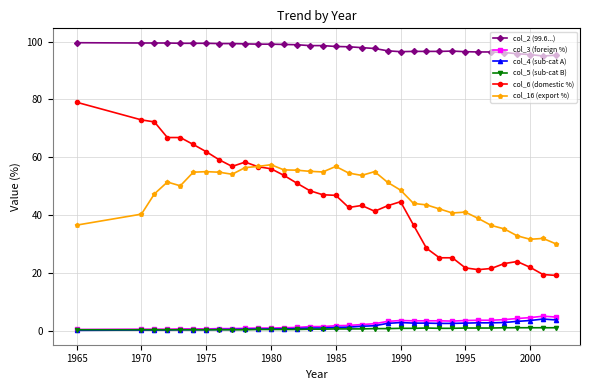

True or false: col_2 (99.6...) has more than 0 interior local peaks.

True